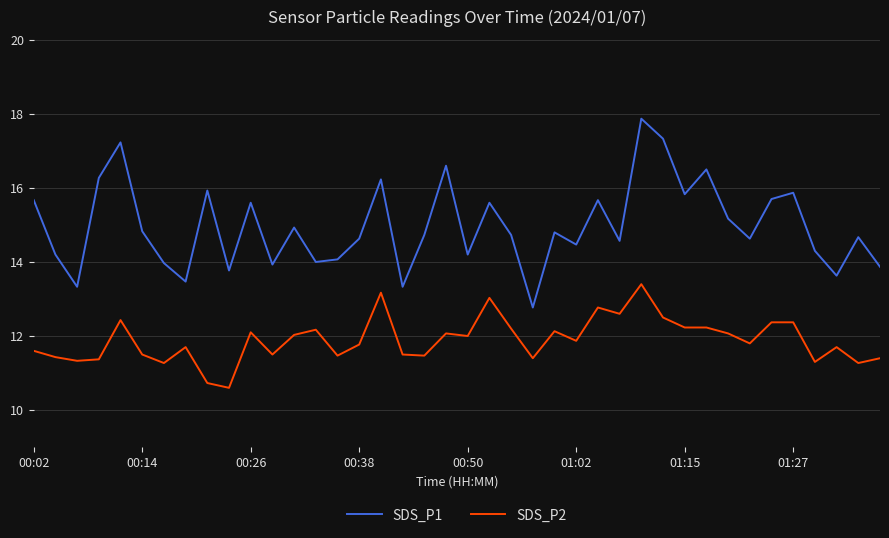

True or false: SDS_P1 and SDS_P2 intersect in this chart.

False